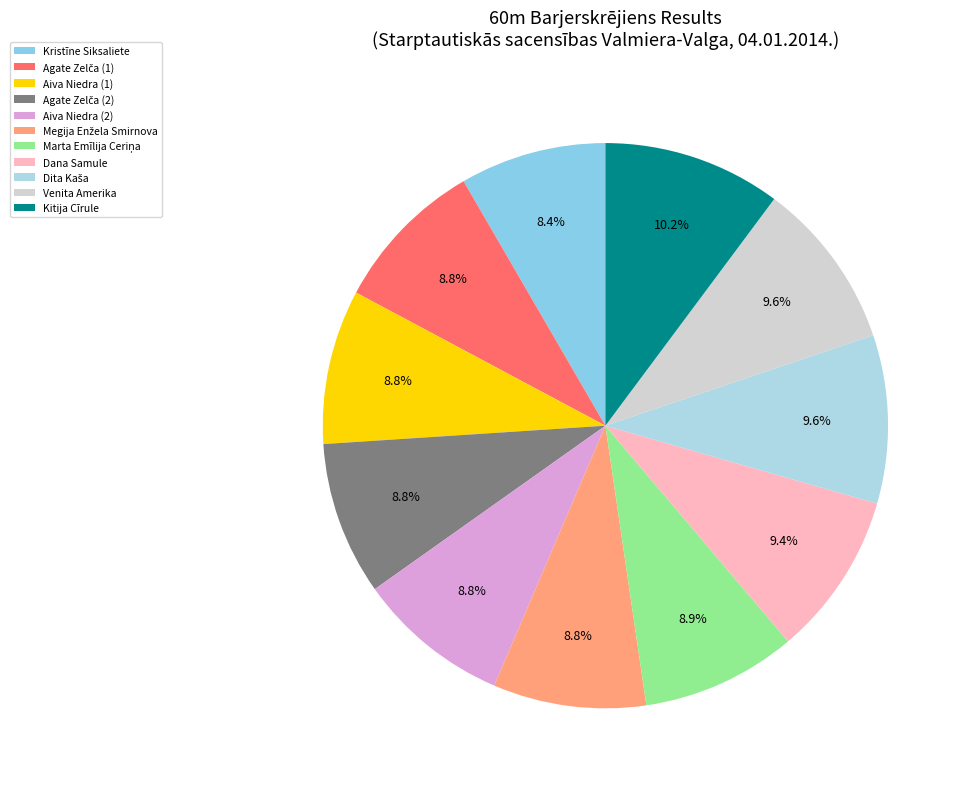

Does Dita Kaša represent more than half of the total?

No